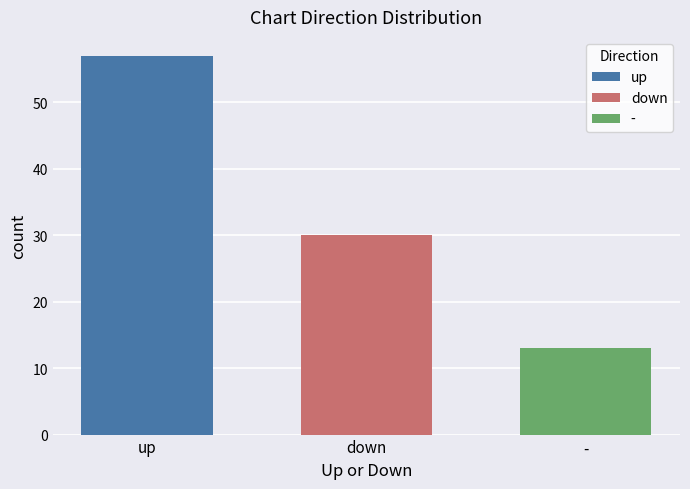

How many bars are there in total?

3